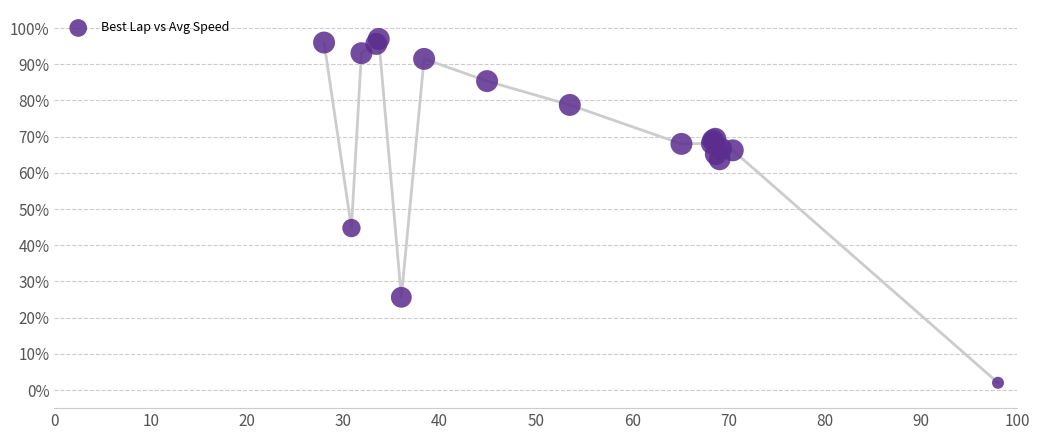

What Y value in the scatter plot is closest to 49?

44.8